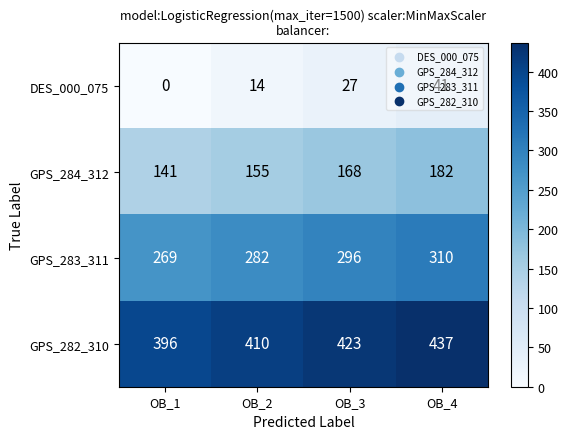

What is the sum of the GPS_282_310 values at OB_4 and OB_3?

860